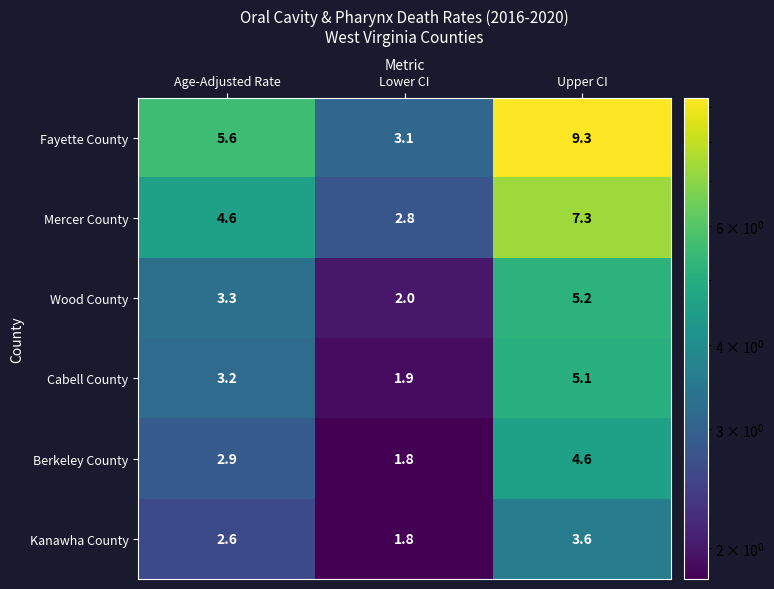

What is the spread (max minus min) of values at Lower CI?

1.3